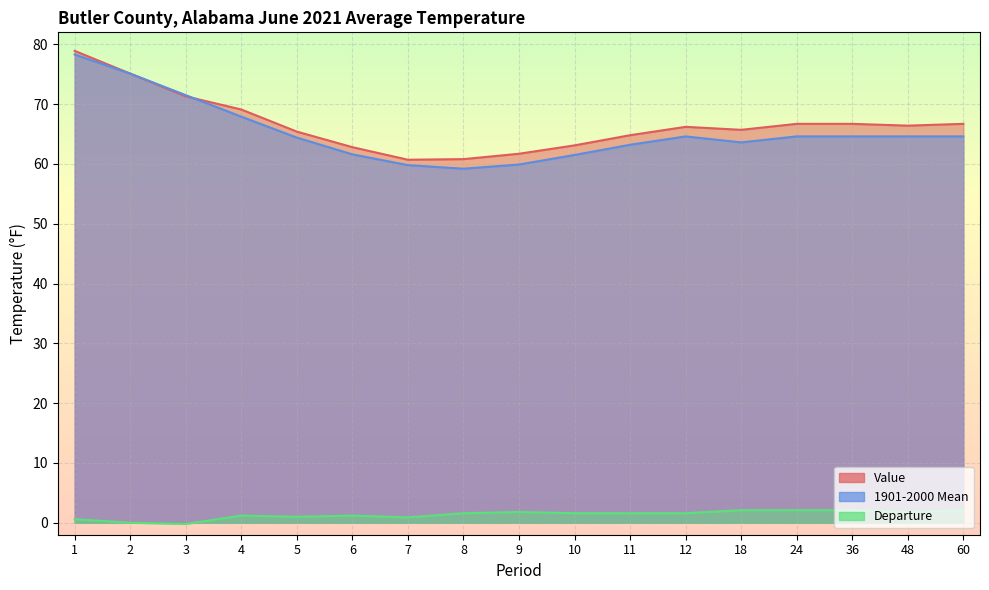

What is the sum of the 1901-2000 Mean values at 3 and 48?

136.1